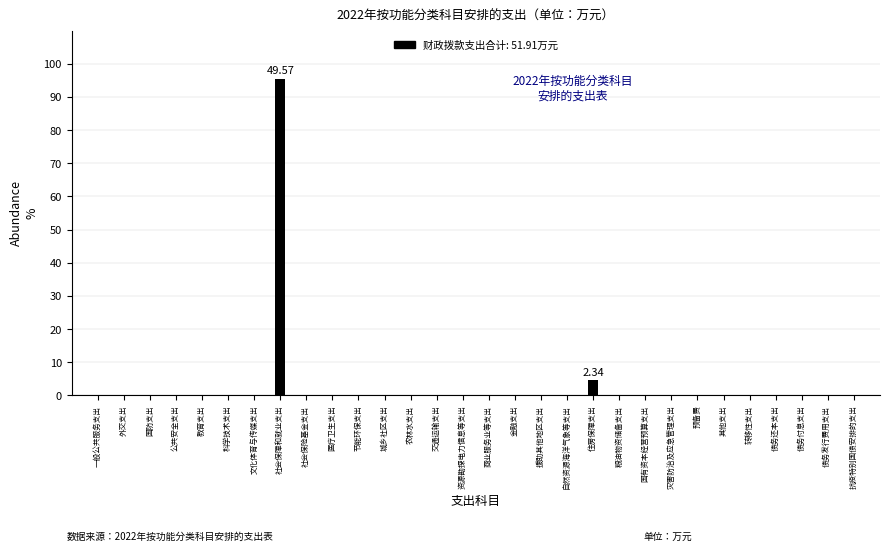

Where is the data nearest to the value 47?

住房保障支出